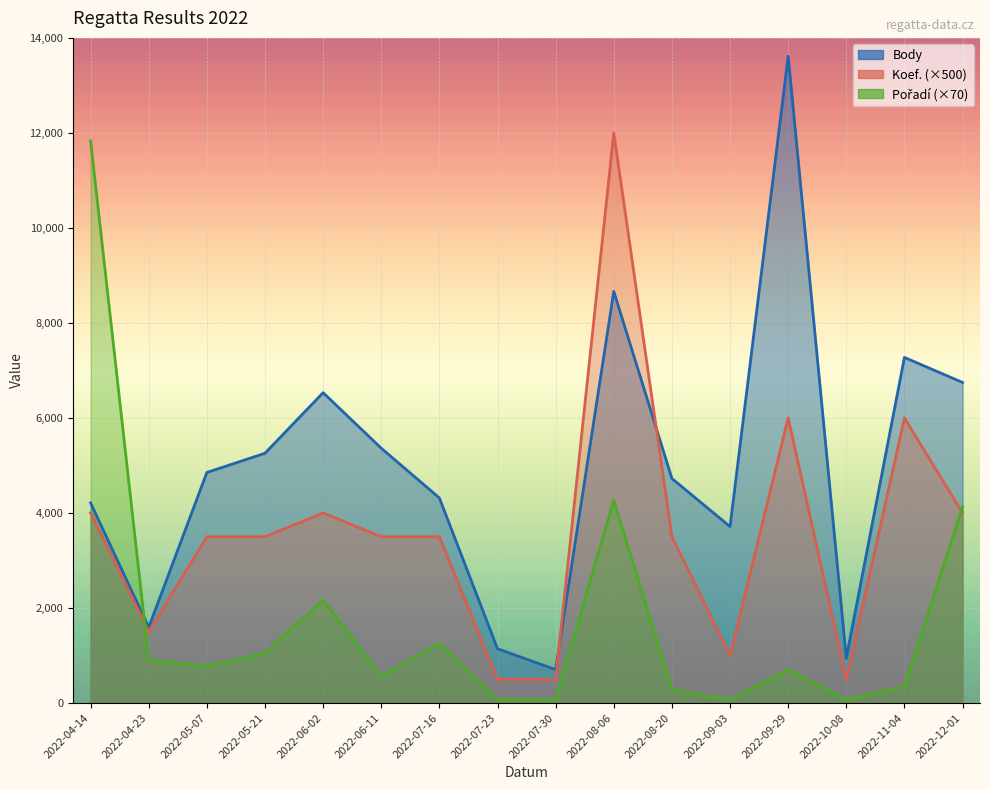

In Koef., how many points are higher than both neighbors (excluding endpoints)?

4